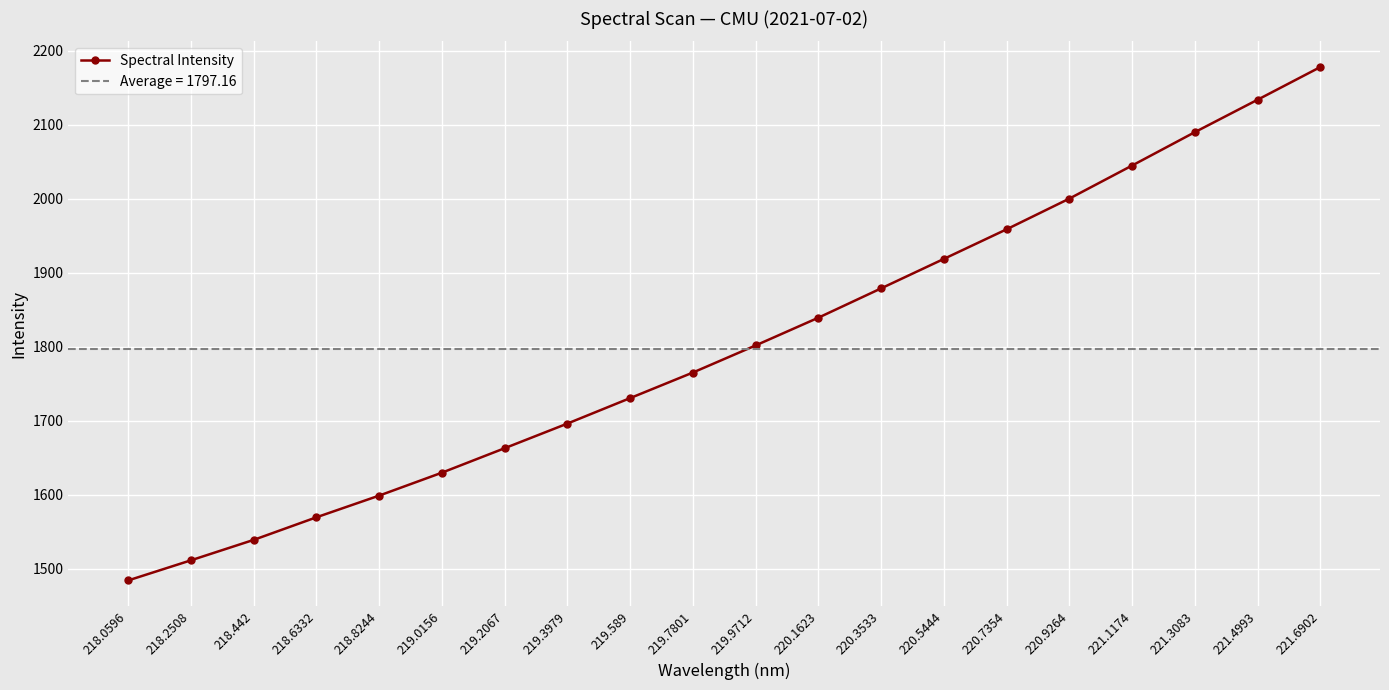

Is this an area chart (filled region under the line)?

No